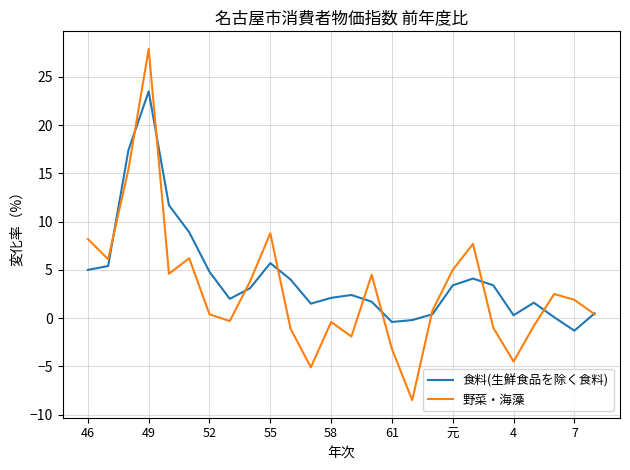

What is the maximum value for 食料(生鮮食品を除く食料)?

23.5